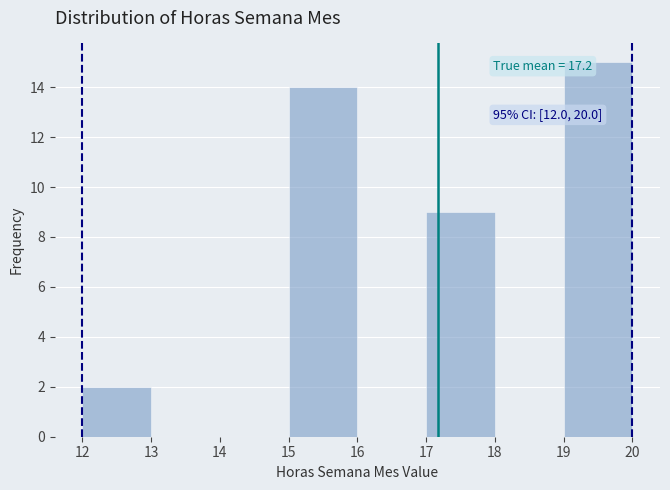

Over which range of the x-axis is the bar tallest?

19 to 20